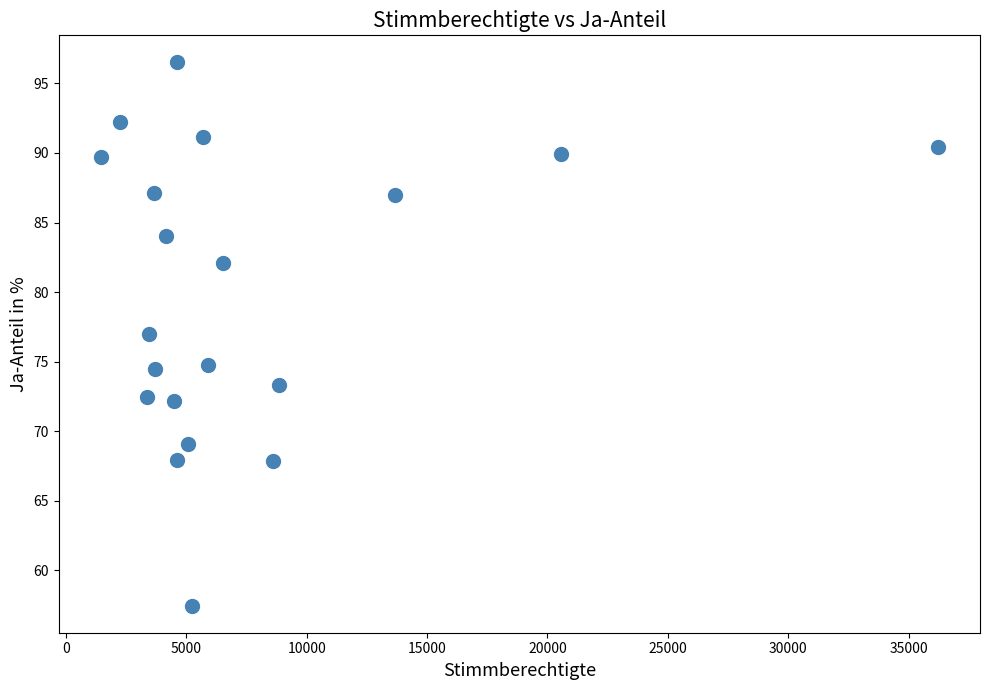

What is the range of X values (max minus min)?

34787.0